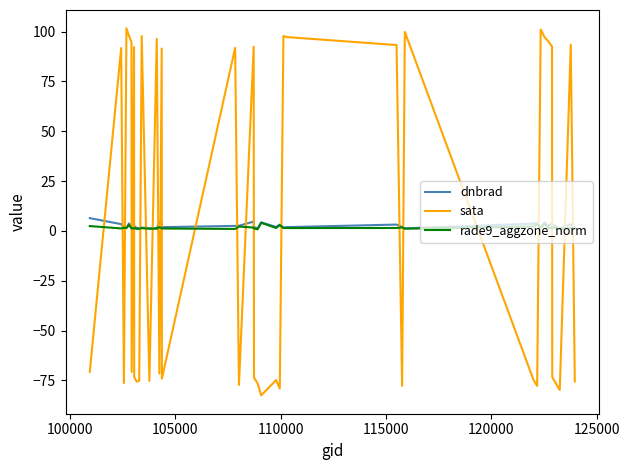

What is the smallest value displayed?

-82.5